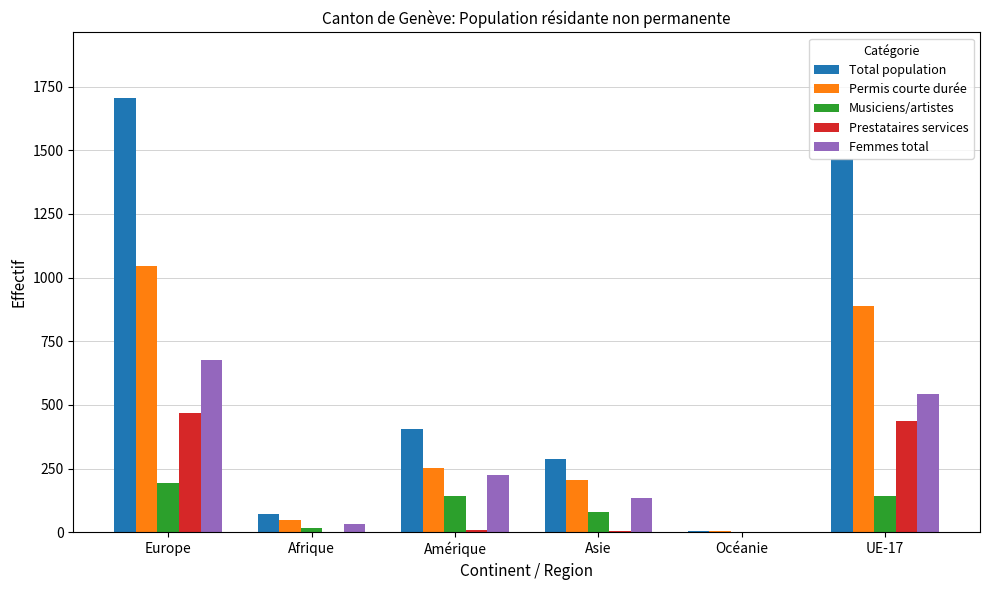

How many distinct data groups are displayed?

5